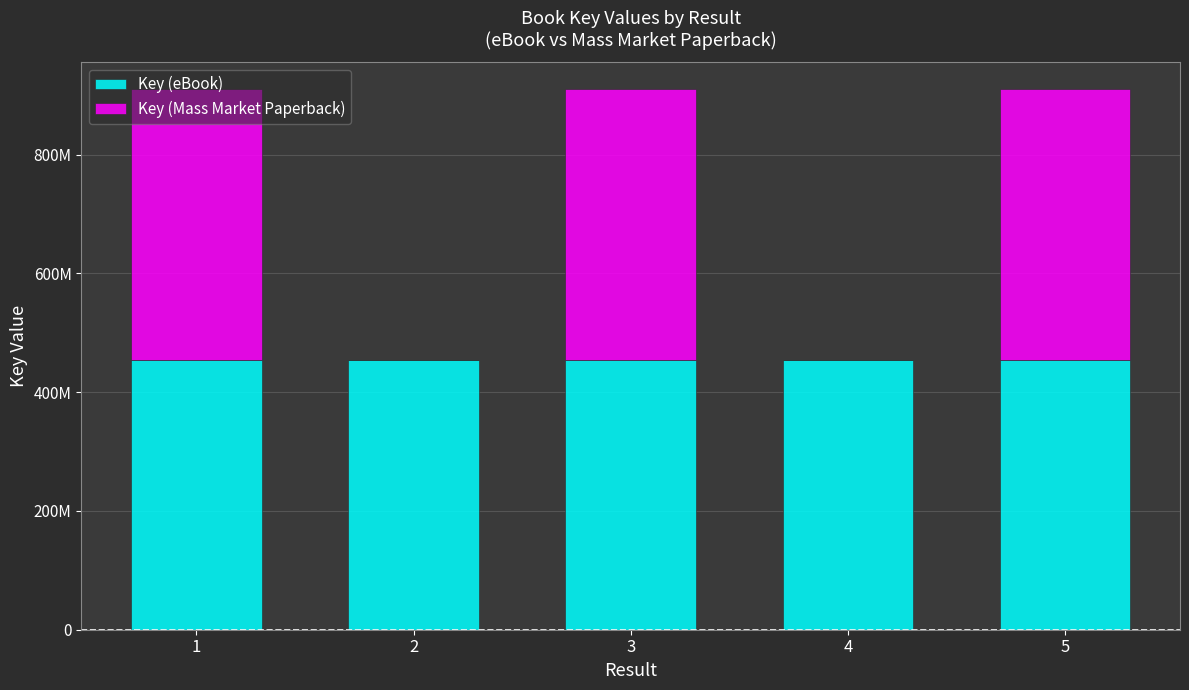

Where is Key (eBook) nearest to the value 455103558?

1